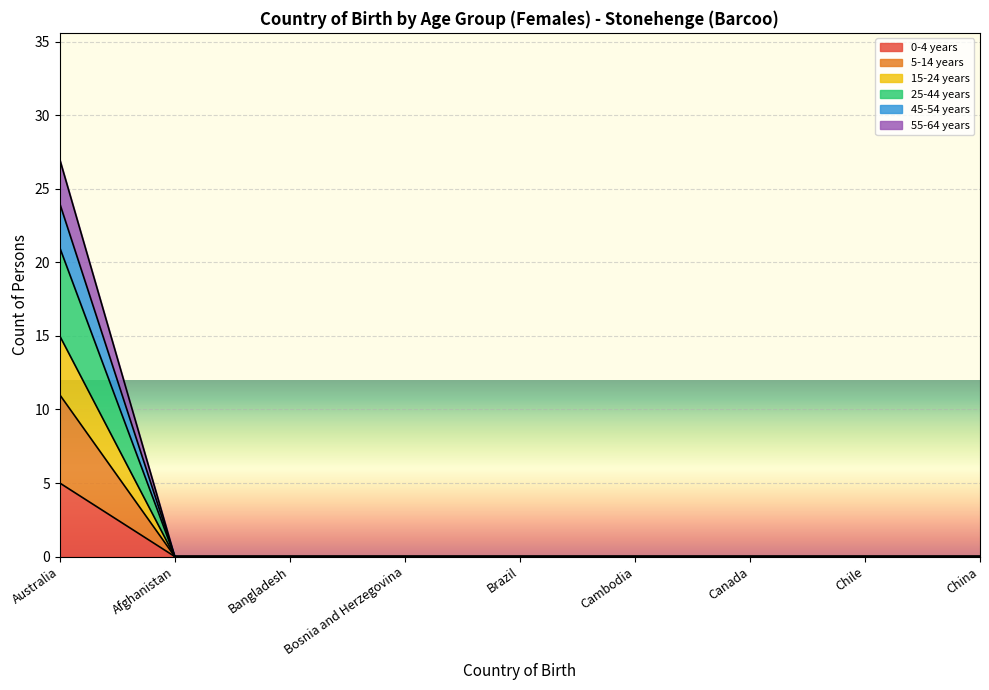

What is the greatest value displayed?

27